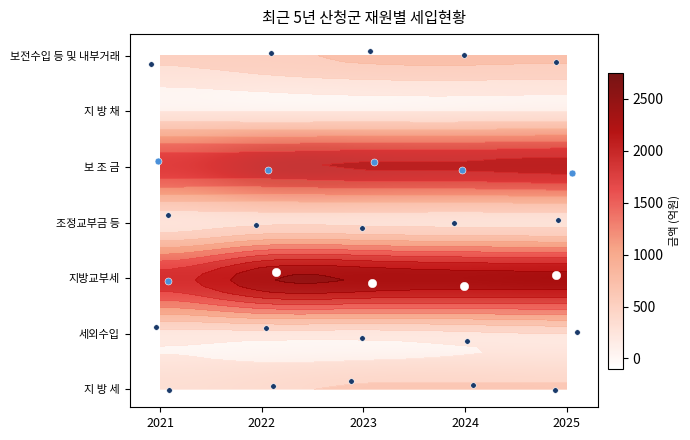

Reading left to right, list all the values displayed in this chart.

지 방 세: 2021=263	2022=271	2023=326	2024=327	2025=329
세외수입: 2021=166	2022=164	2023=152	2024=216	2025=293
지방교부세: 2021=1949	2022=2639	2023=2661	2024=2564	2025=2542
조정교부금 등: 2021=135	2022=245	2023=235	2024=207	2025=202
보 조 금: 2021=1717	2022=1736	2023=1833	2024=1842	2025=1917
지 방 채: 2021=0	2022=0	2023=0	2024=0	2025=0
보전수입 등 및 내부거래: 2021=358	2022=503	2023=652	2024=680	2025=650